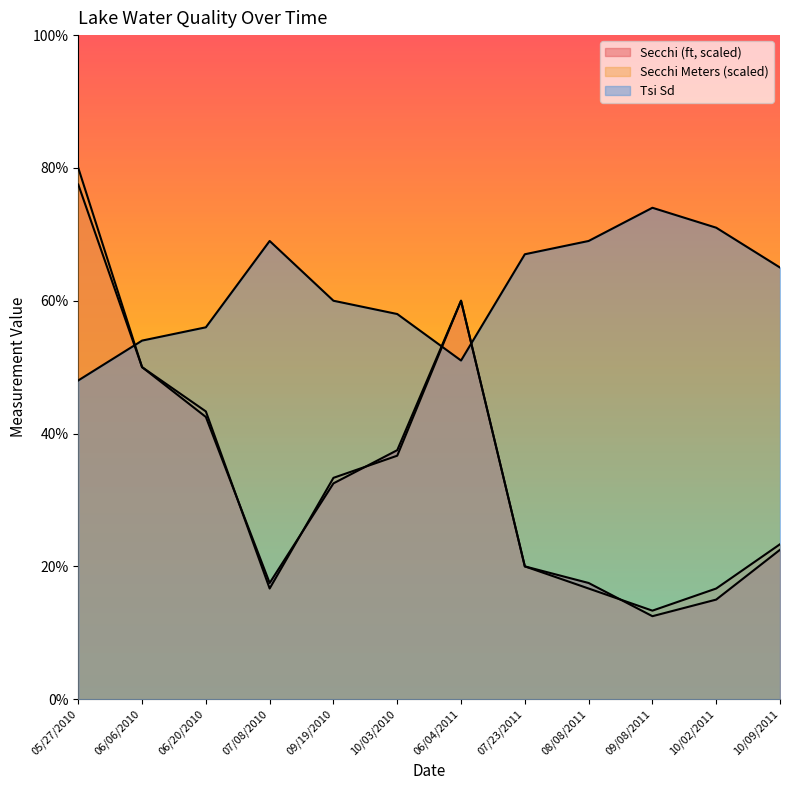

Is it true that Secchi equals 13.6 at 06/06/2010?

False